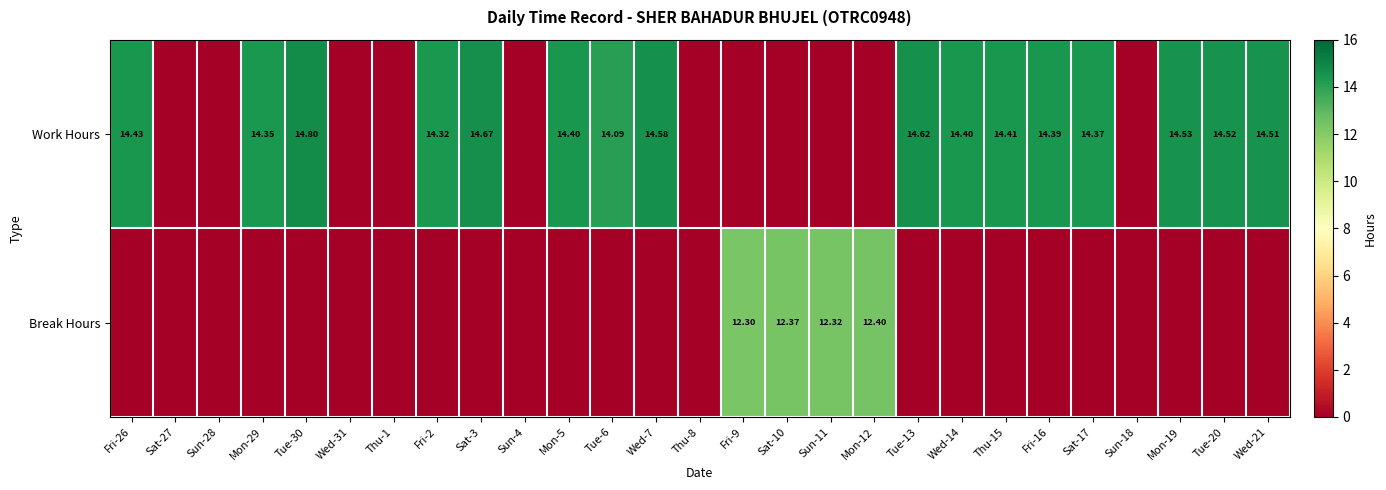

What is the difference between the maximum and minimum values in the Work Hours series?

14.8